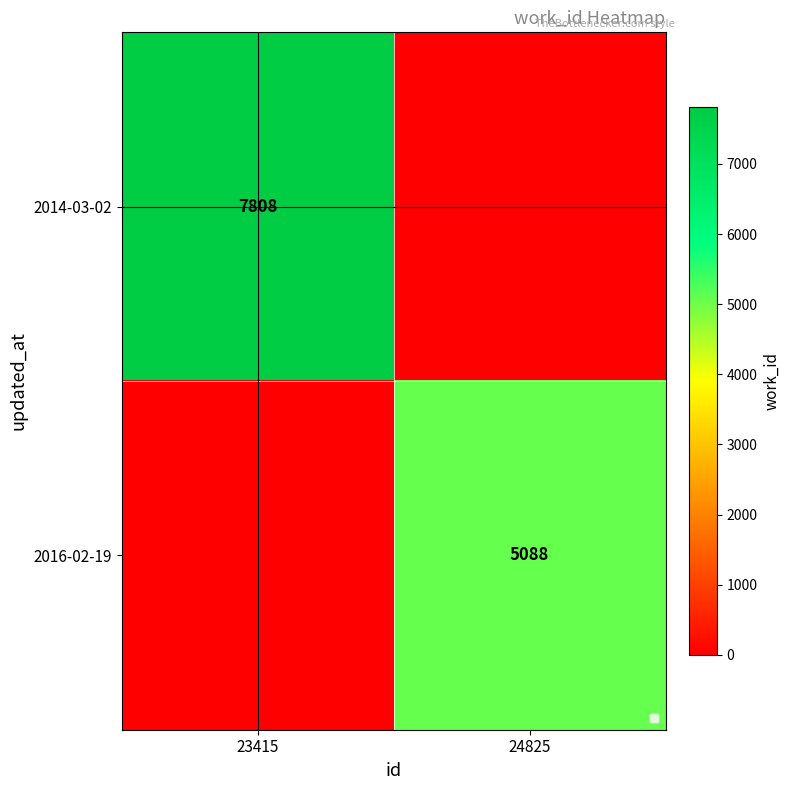

True or false: 2014-03-02 has a value of 13083 at 23415.

False